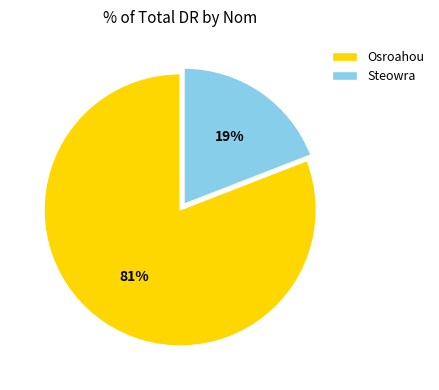

What is the ratio of the value at Steowra to the value at Osroahou?

0.2